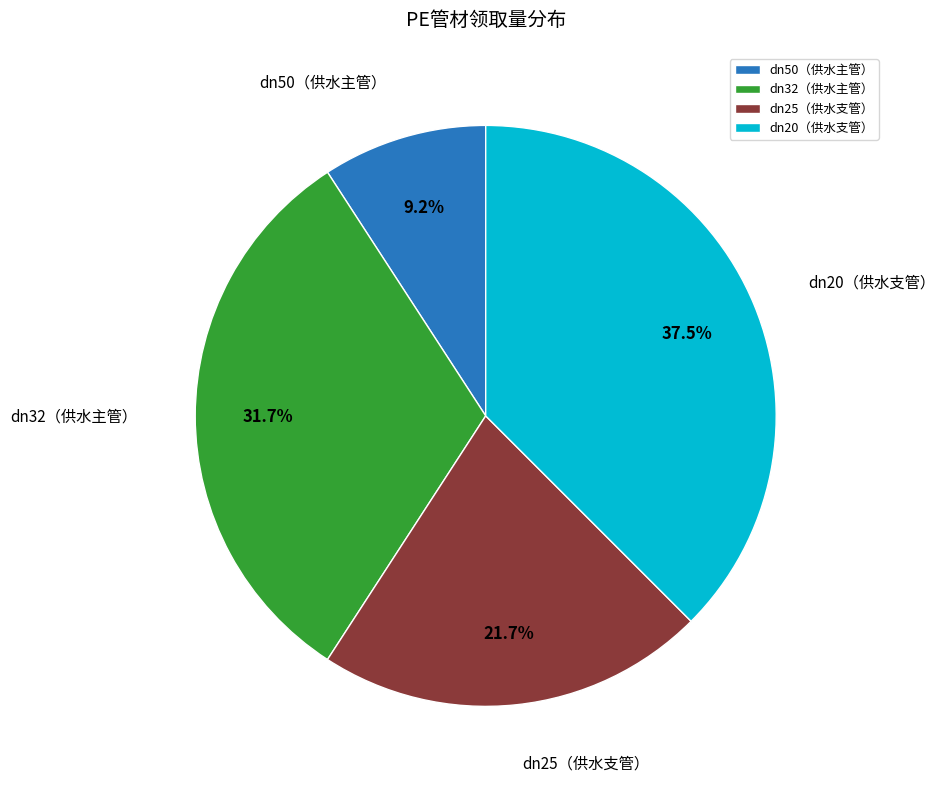

How much of the chart is everything except dn20（供水支管）?

62.5%